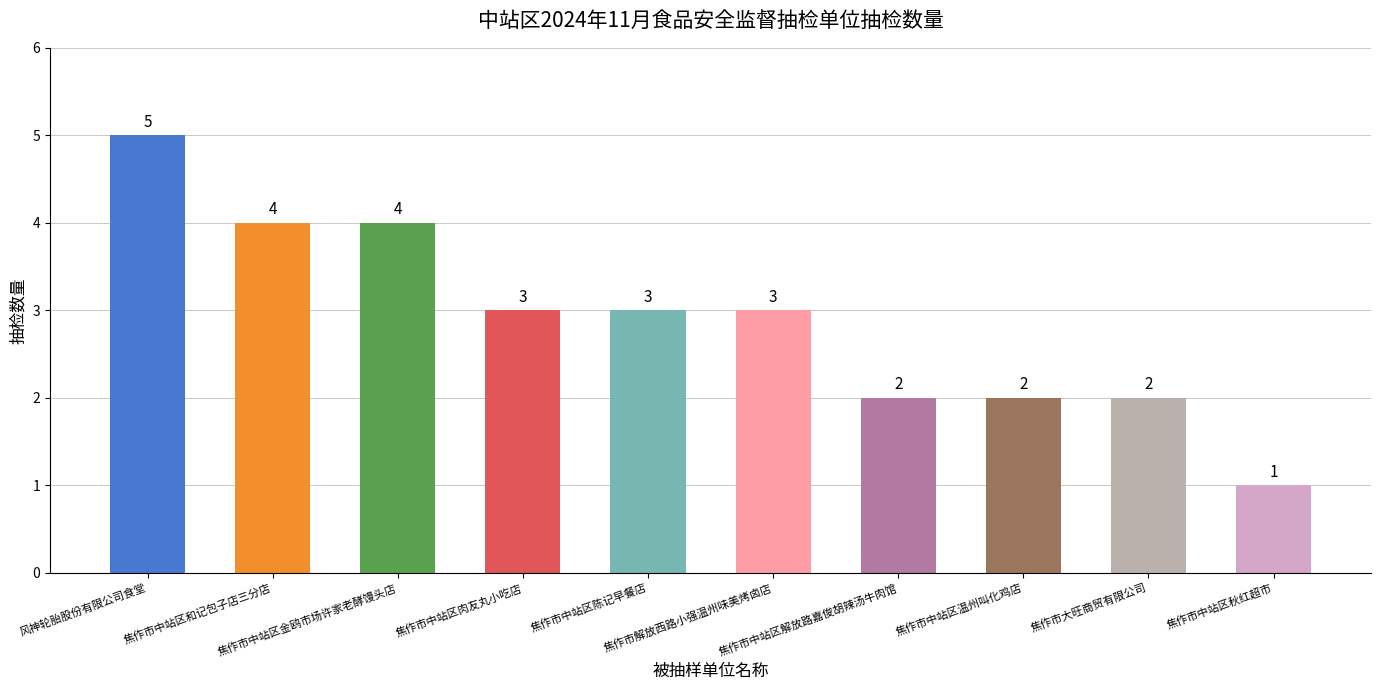

Which label corresponds to the smallest value in the chart?

焦作市中站区秋红超市